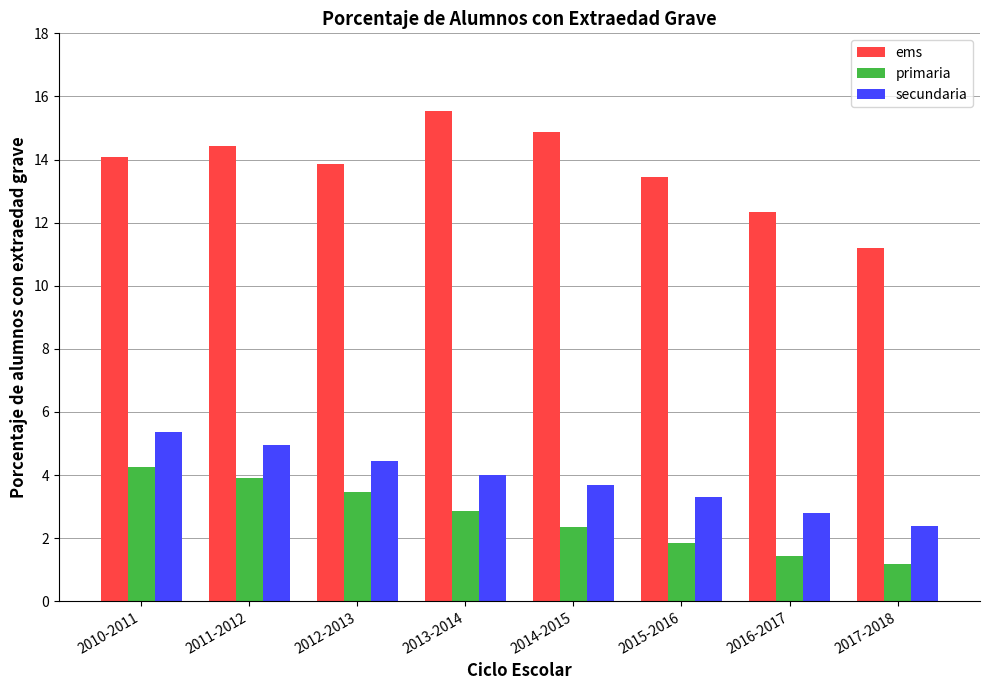

Which category has the lowest value in the primaria series?

2017-2018